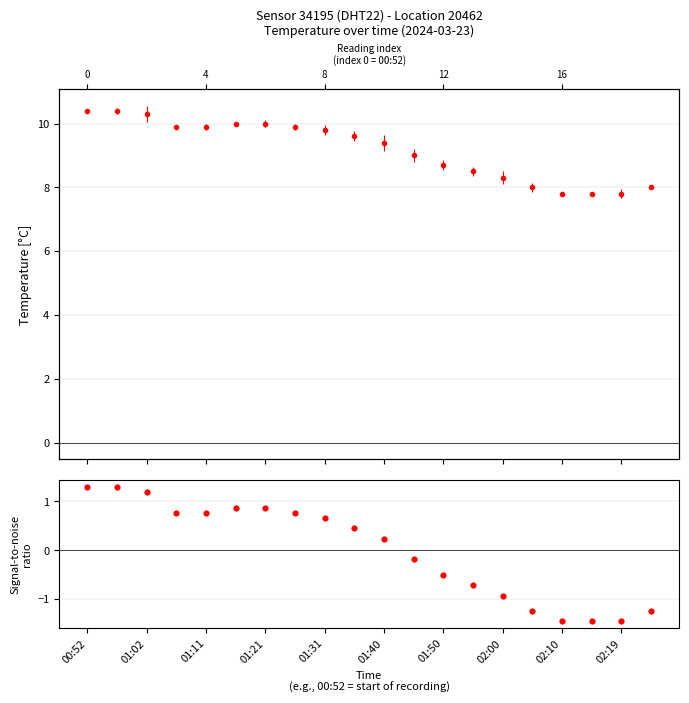

Between 13 and 01:50, which is larger?

01:50